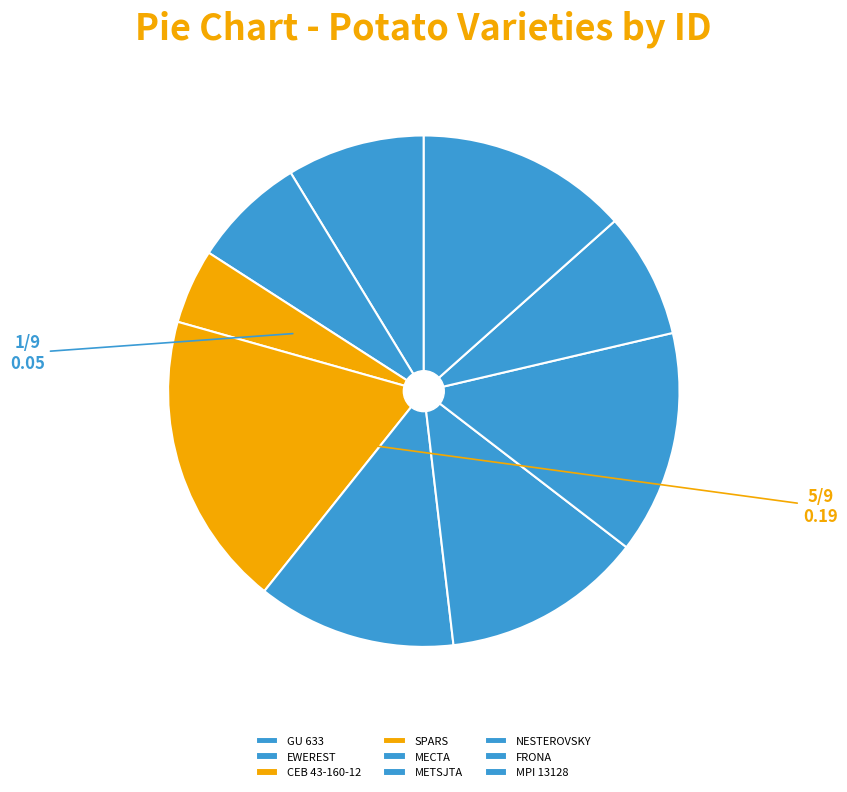

Does MECTA represent more than half of the total?

No